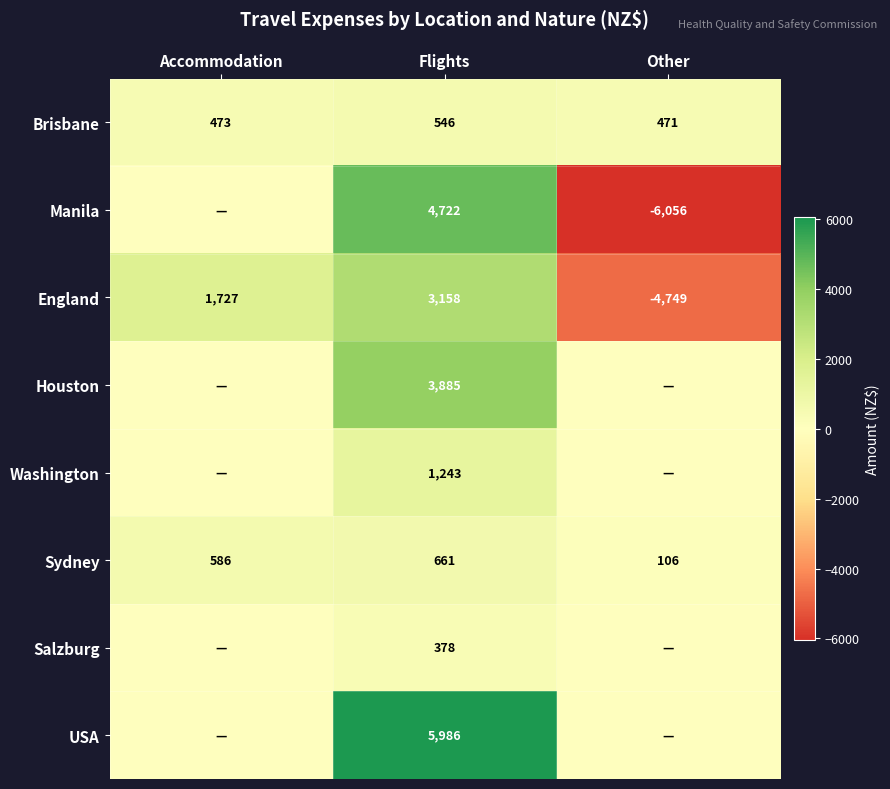

How many Sydney values are between 106 and 661?

3